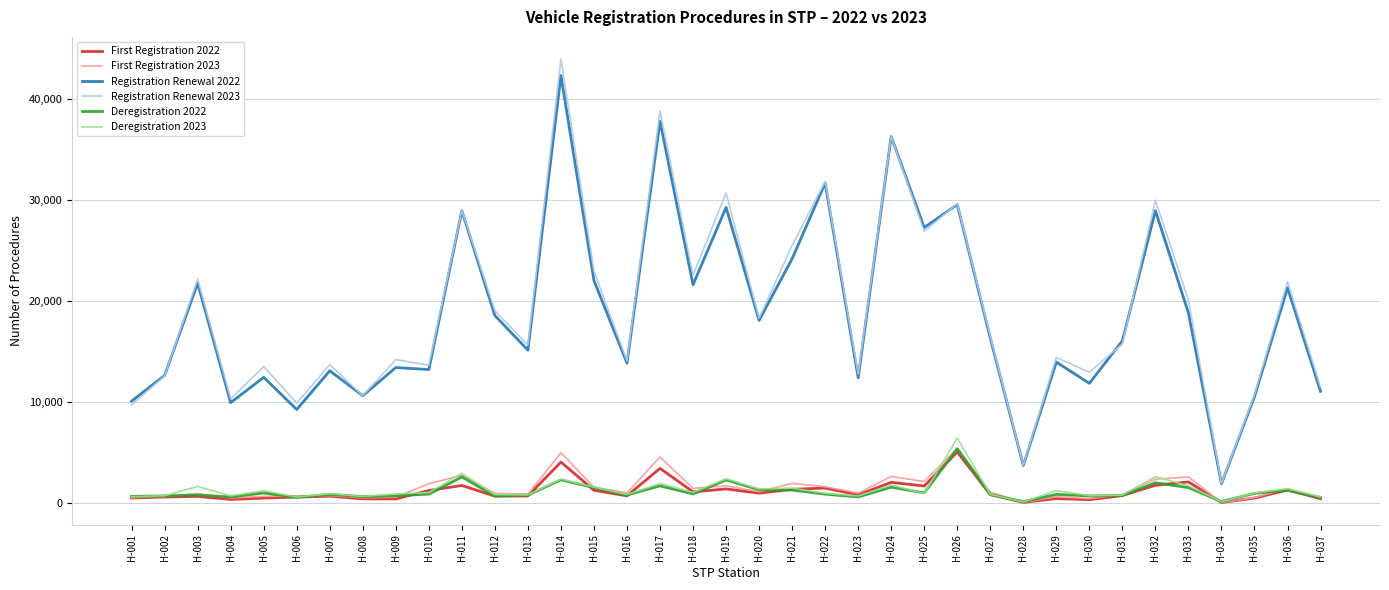

What is the maximum value shown in the chart?

43947